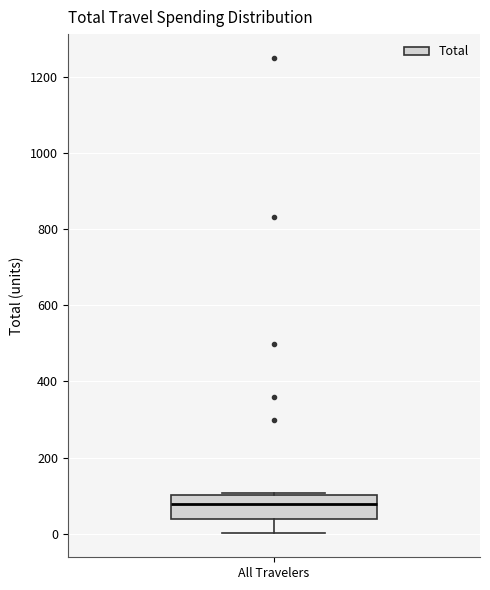

Transcribe this box plot: give where the median line is, the range the box spans, and where the two whiskers end, as read against the y-axis. The values are not printed on the chart, so give them approximately, as read against the axis.

median 80, box 40 to 100, whiskers 0 to 100